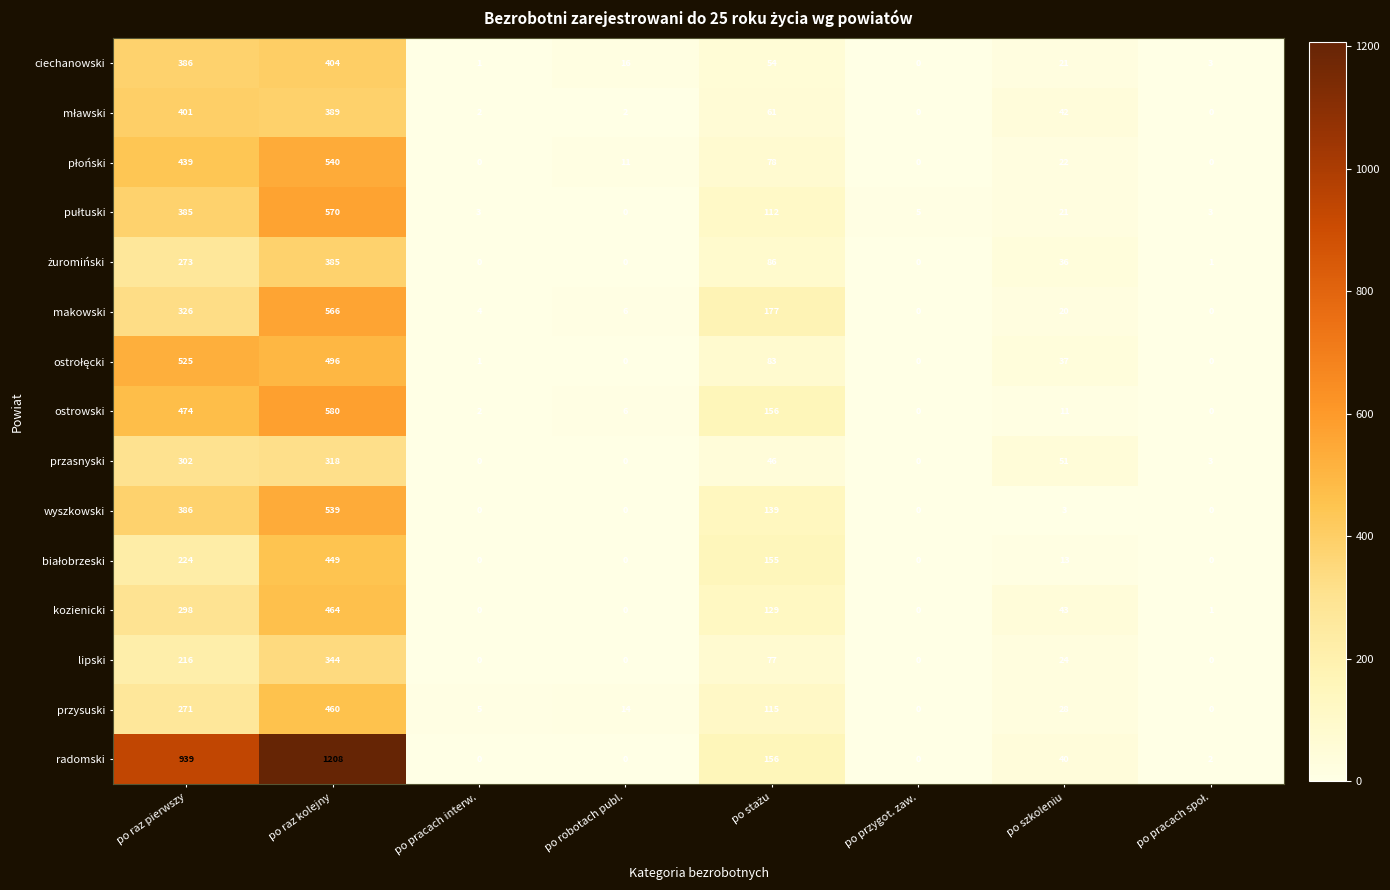

Count the number of data series in this chart.

15